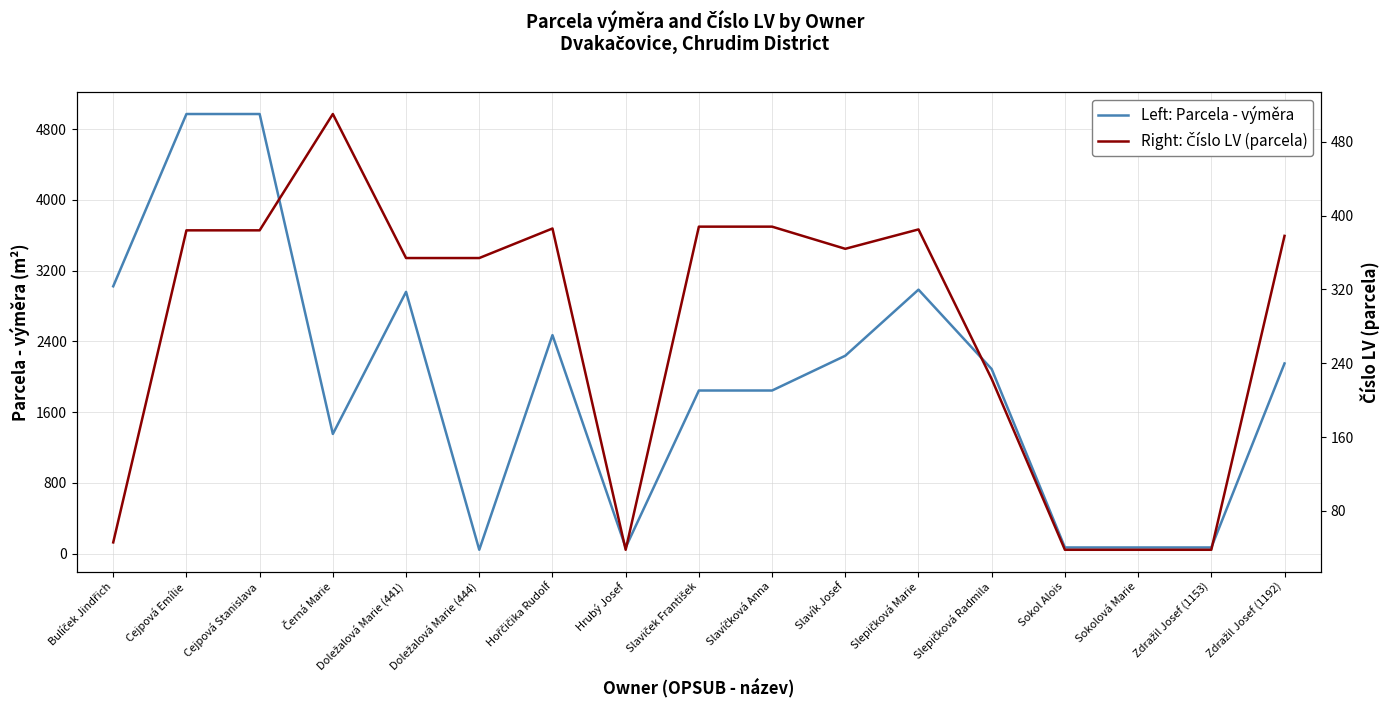

Reading left to right, extract all data points from this chart.

Left: Parcela - výměra: Bulíček Jindřich=3023	Cejpová Emílie=4970	Cejpová Stanislava=4970	Černá Marie=1354	Doležalová Marie (441)=2960	Doležalová Marie (444)=45	Hořčičika Rudolf=2471	Hrubý Josef=71	Slaviček František=1845	Slavíčková Anna=1845	Slavík Josef=2238	Slepičková Marie=2985	Slepičková Radmila=2087	Sokol Alois=71	Sokolová Marie=71	Zdražil Josef (1153)=71	Zdražil Josef (1192)=2151
Right: Číslo LV (parcela): Bulíček Jindřich=46	Cejpová Emílie=384	Cejpová Stanislava=384	Černá Marie=510	Doležalová Marie (441)=354	Doležalová Marie (444)=354	Hořčičika Rudolf=386	Hrubý Josef=38	Slaviček František=388	Slavíčková Anna=388	Slavík Josef=364	Slepičková Marie=385	Slepičková Radmila=223	Sokol Alois=38	Sokolová Marie=38	Zdražil Josef (1153)=38	Zdražil Josef (1192)=378